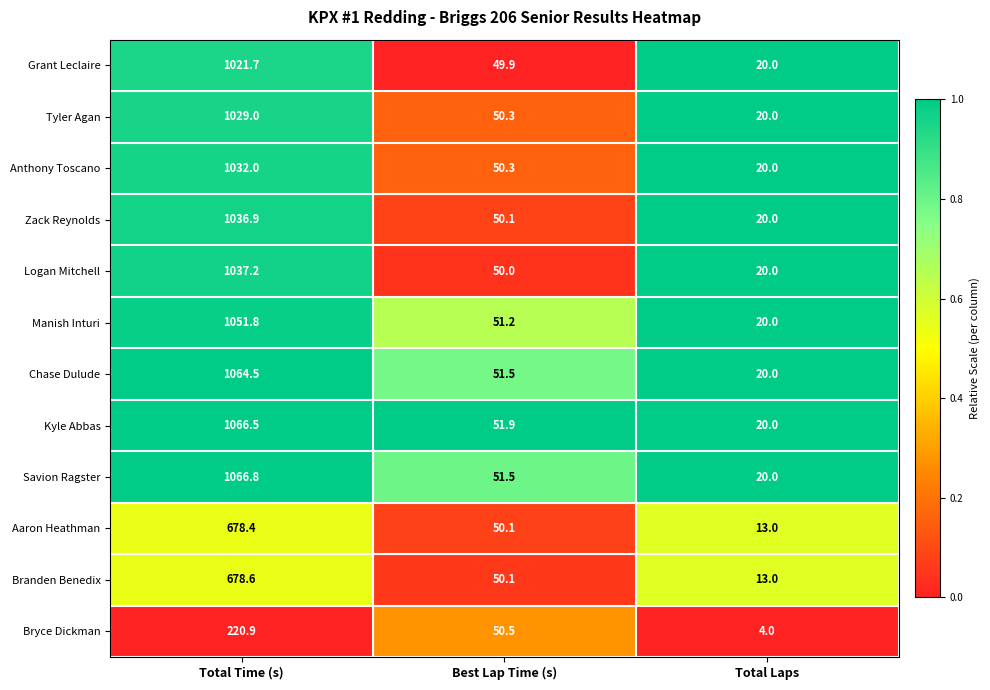

What is the sum of all Grant Leclaire values?

1091.6